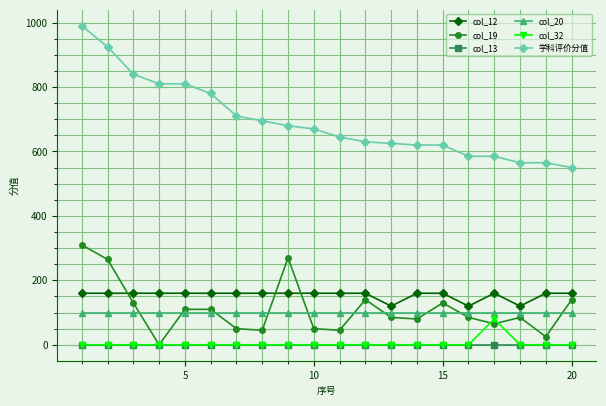

Which series has the widest spread of values?

学科评价分值